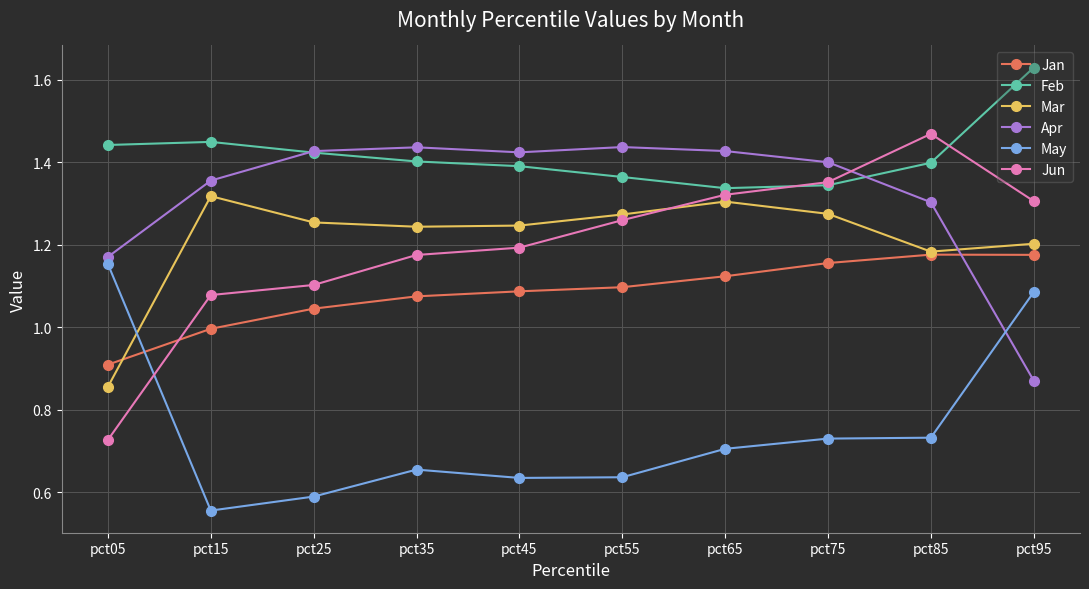

At which category does the chart reach its peak across all series?

pct95